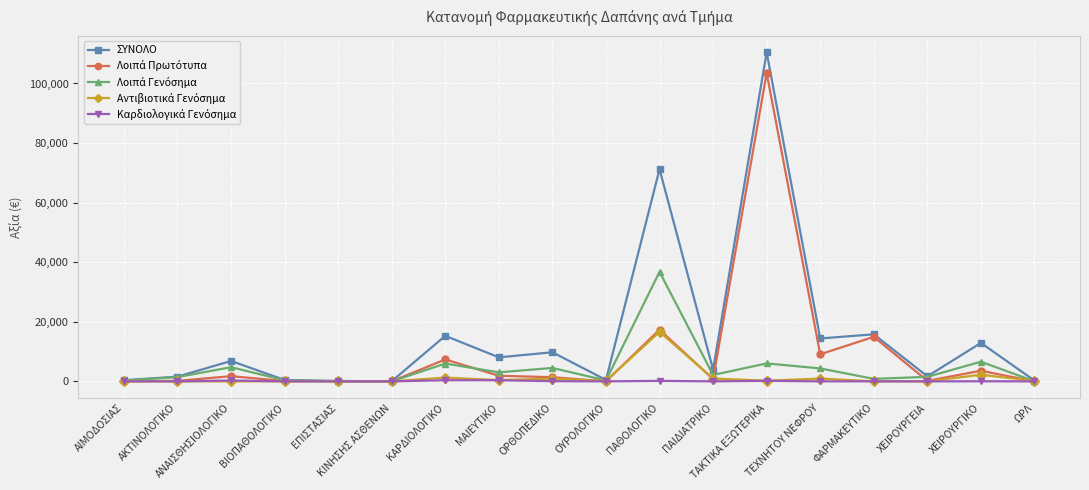

What is the value of the ΣΥΝΟΛΟ point at the 13th from the left?

110458.7